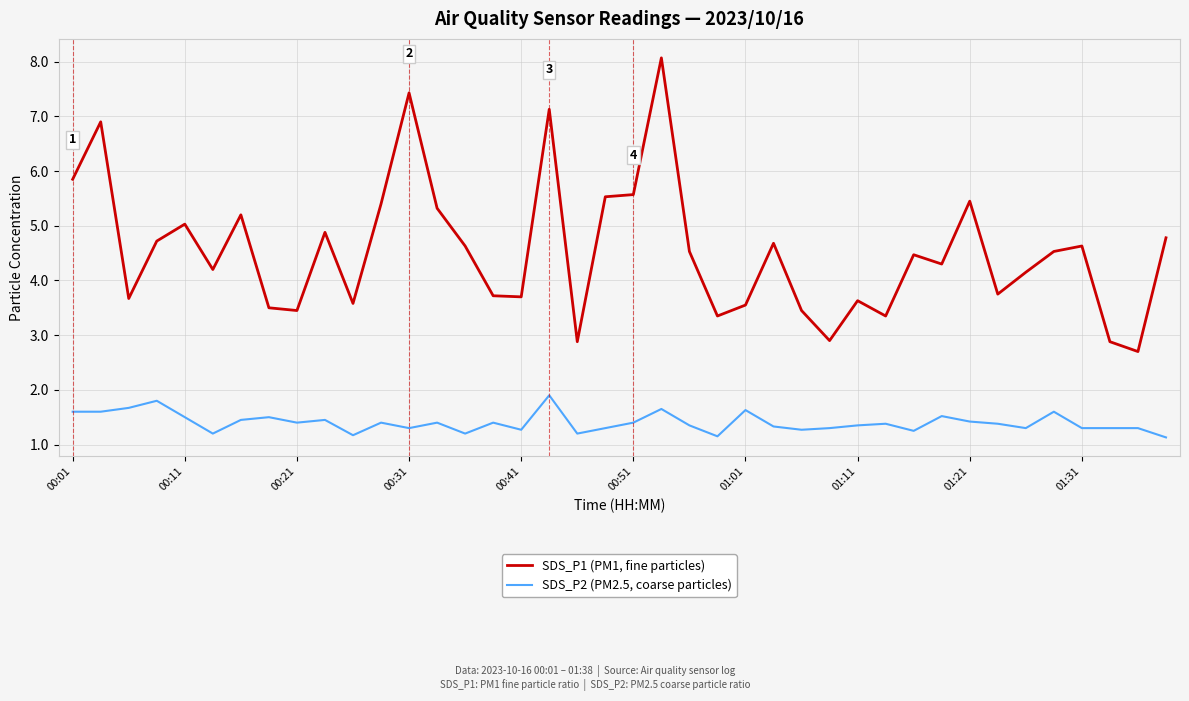

What is the minimum value for SDS_P2 (PM2.5, coarse particles)?

1.1